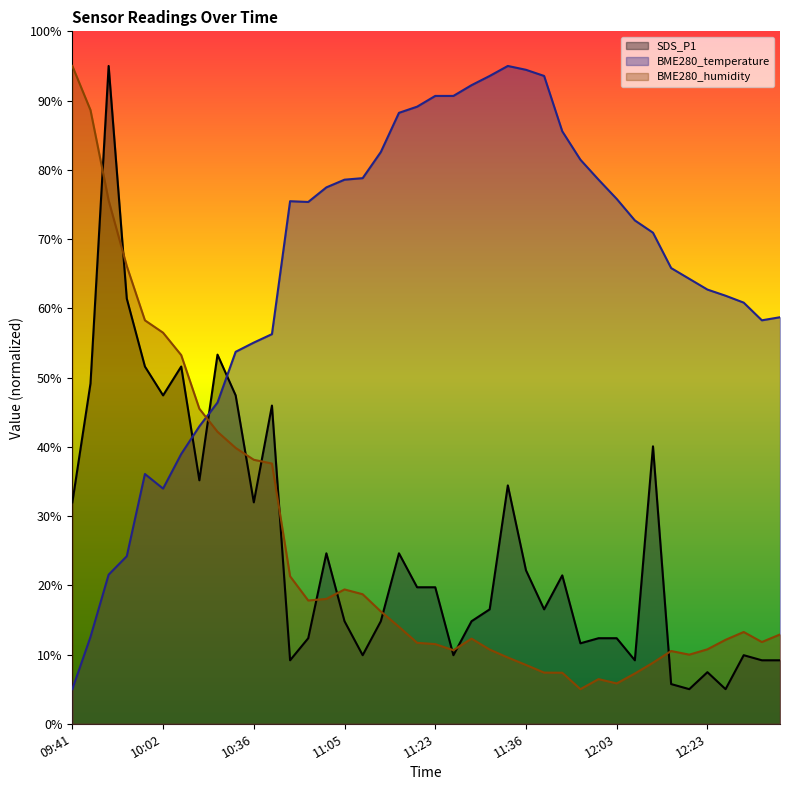

At which category is the sum across all series the highest?

09:47